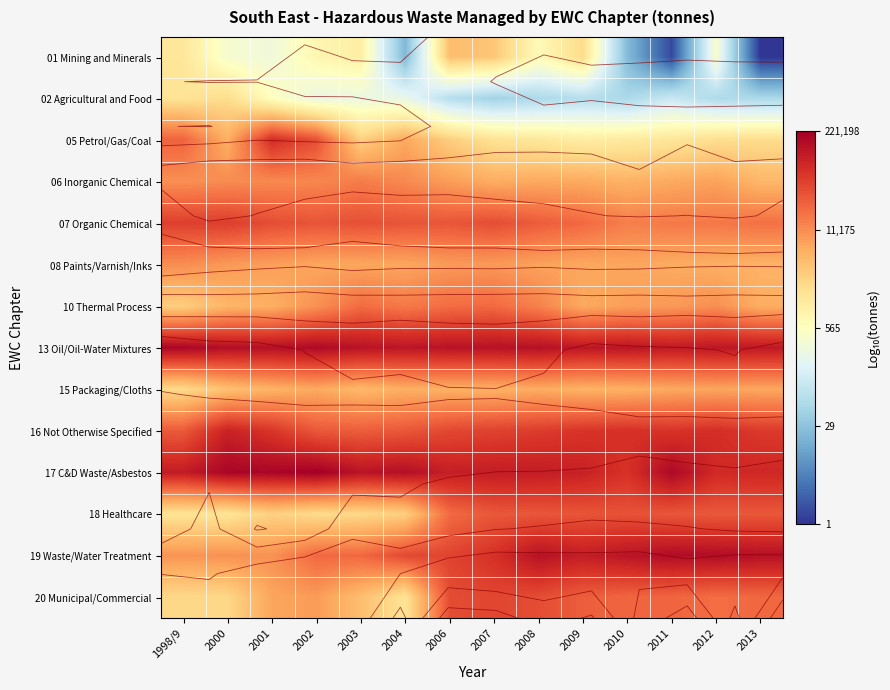

List the labels in order of 13 Oil/Oil-Water Mixtures value, largest first.

1998/9, 2002, 2000, 2001, 2008, 2007, 2006, 2003, 2010, 2004, 2009, 2012, 2013, 2011